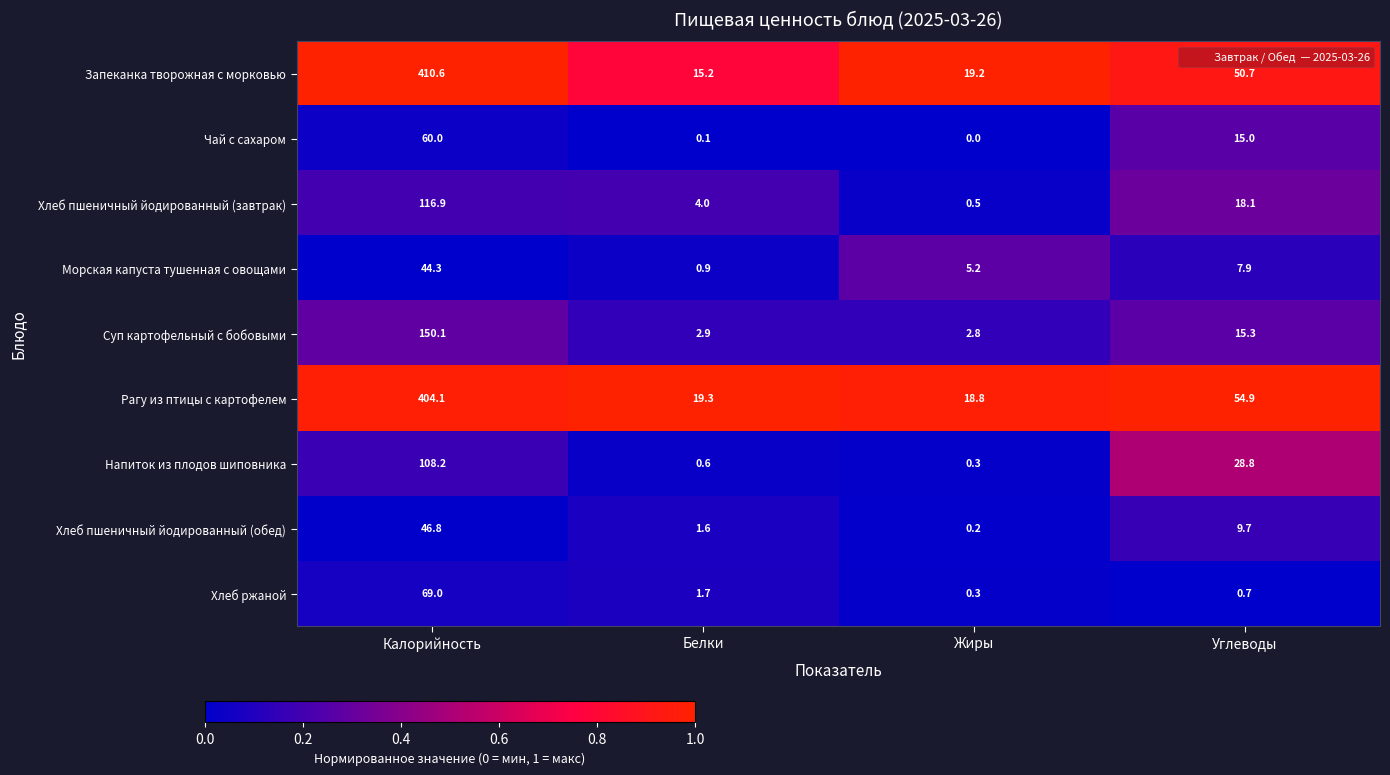

Which series changed the most between Калорийность and Жиры?

Запеканка творожная с морковью